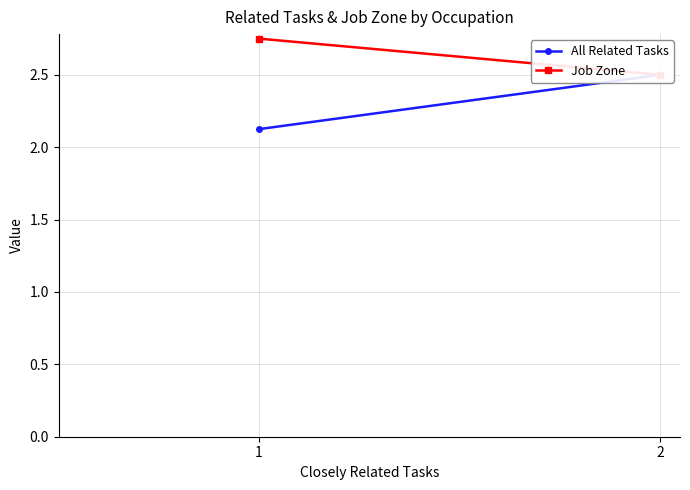

The value of Job Zone at 2 is 2.5. True or false?

True